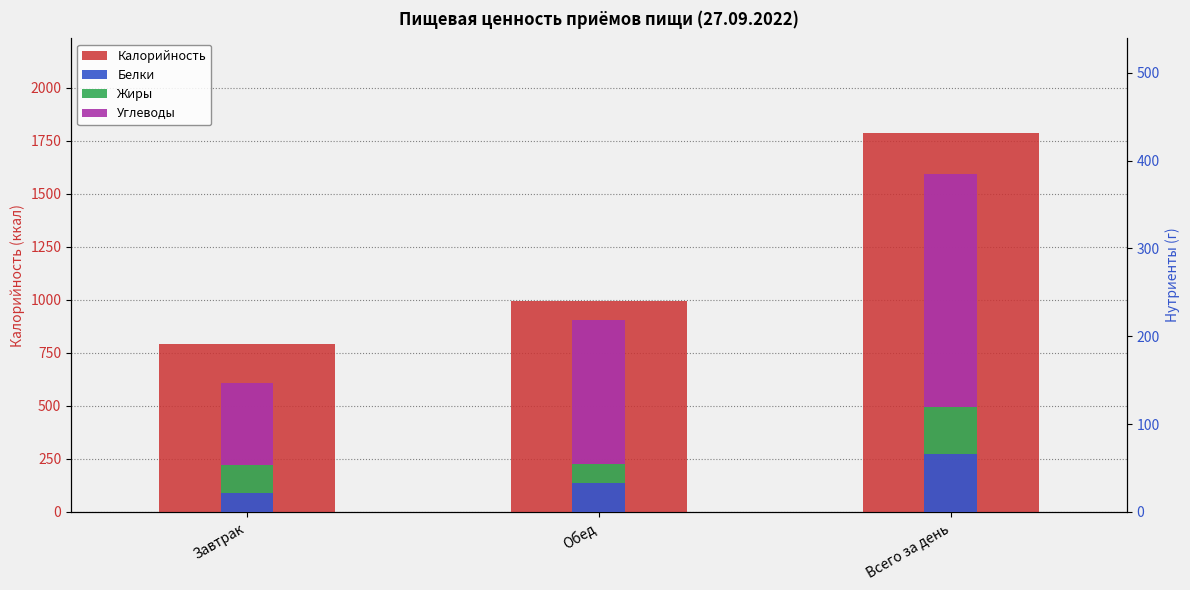

At Обед, list the series in order from smallest to largest.

Жиры, Белки, Углеводы, Калорийность